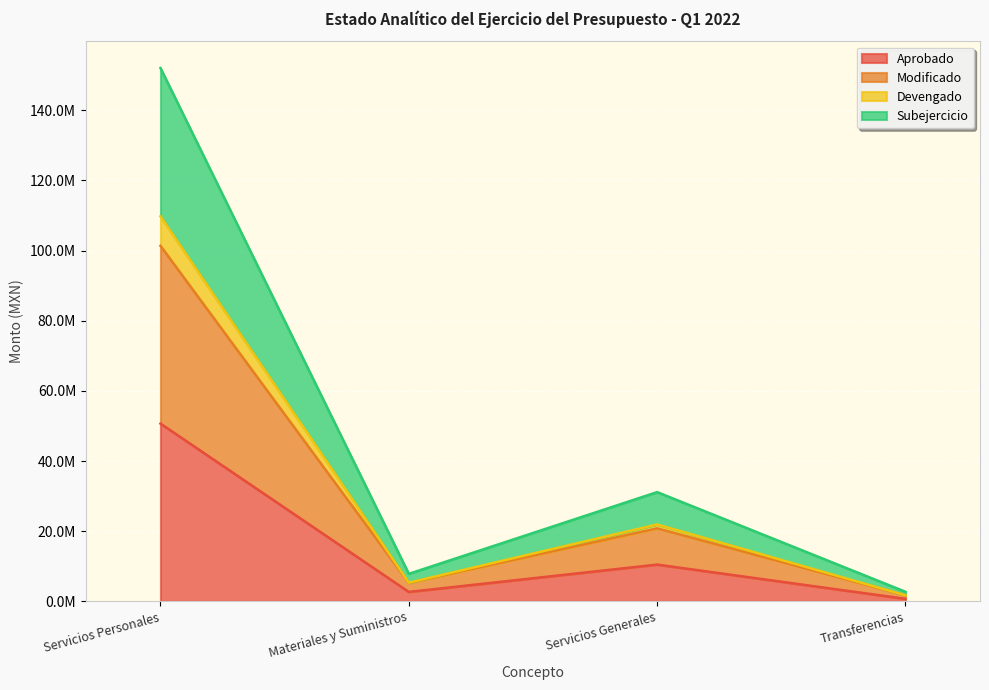

True or false: Devengado has more than 2 points higher than both neighbors.

False